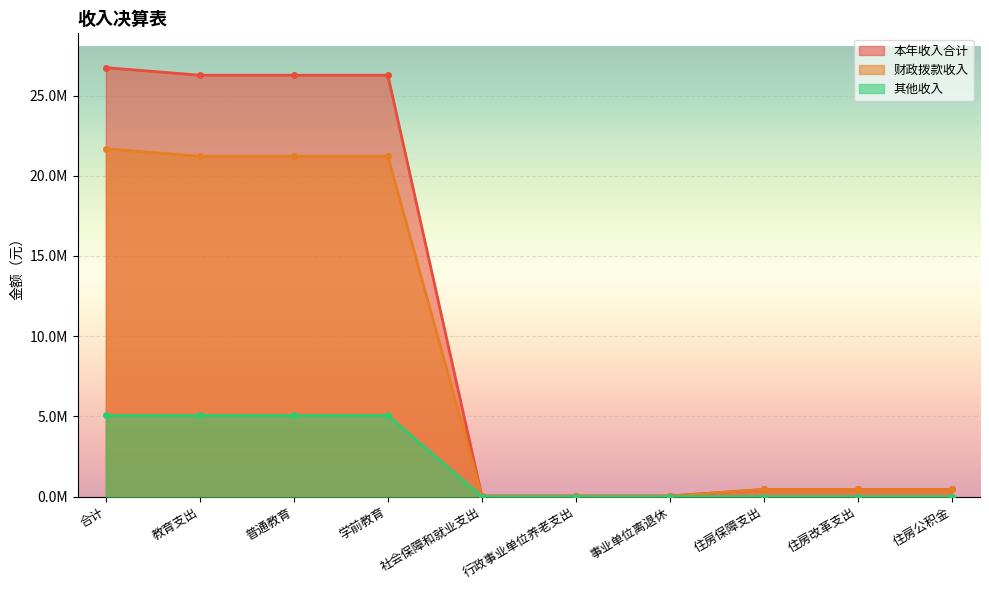

What is the value of the 财政拨款收入 point at the 7th from the left?

30800.0